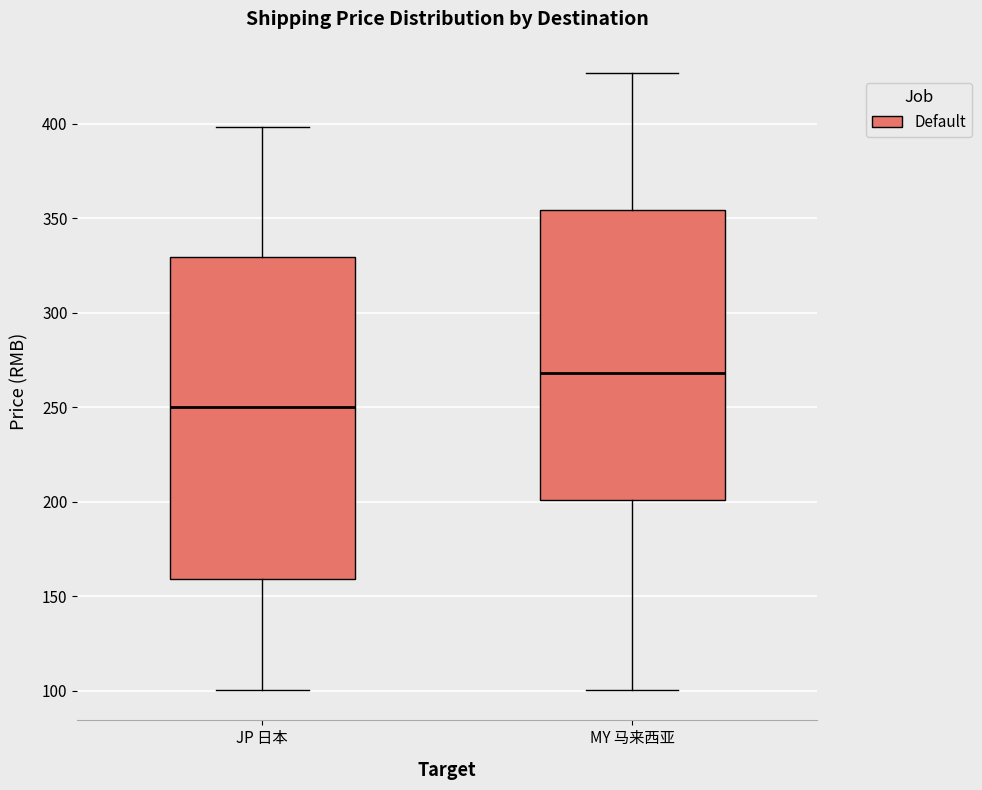

Reading left to right, read every box against the y-axis: the position of its median line, the range the box covers, and the ends of its whiskers. The values are not printed on the chart, so give them approximately, as read against the axis.

JP 日本: median 250, box 160 to 330, whiskers 100 to 400
MY 马来西亚: median 270, box 200 to 355, whiskers 100 to 425